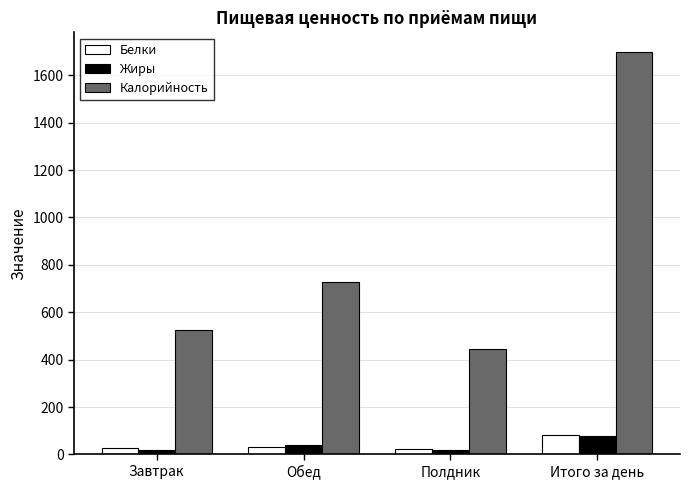

Which series changed the most between Завтрак and Итого за день?

Калорийность